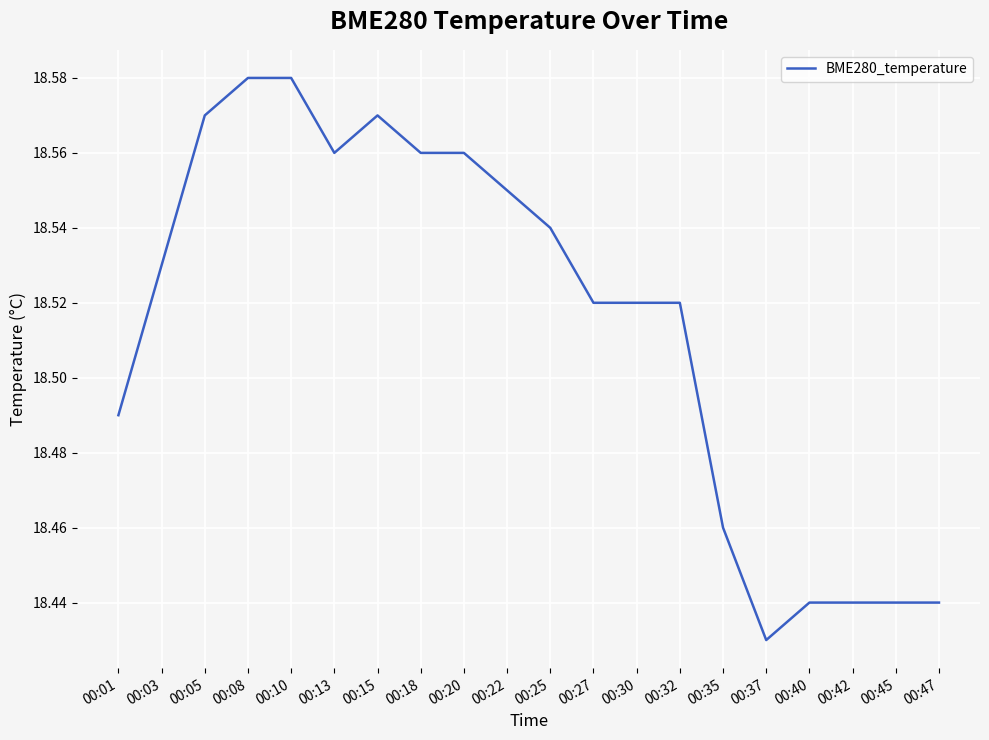

How many distinct data groups are displayed?

1